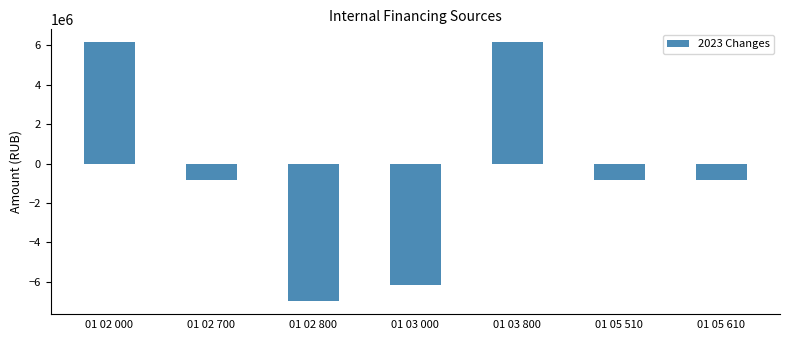

Read the value at 01 02 800, to the nearest 10.

-7000000